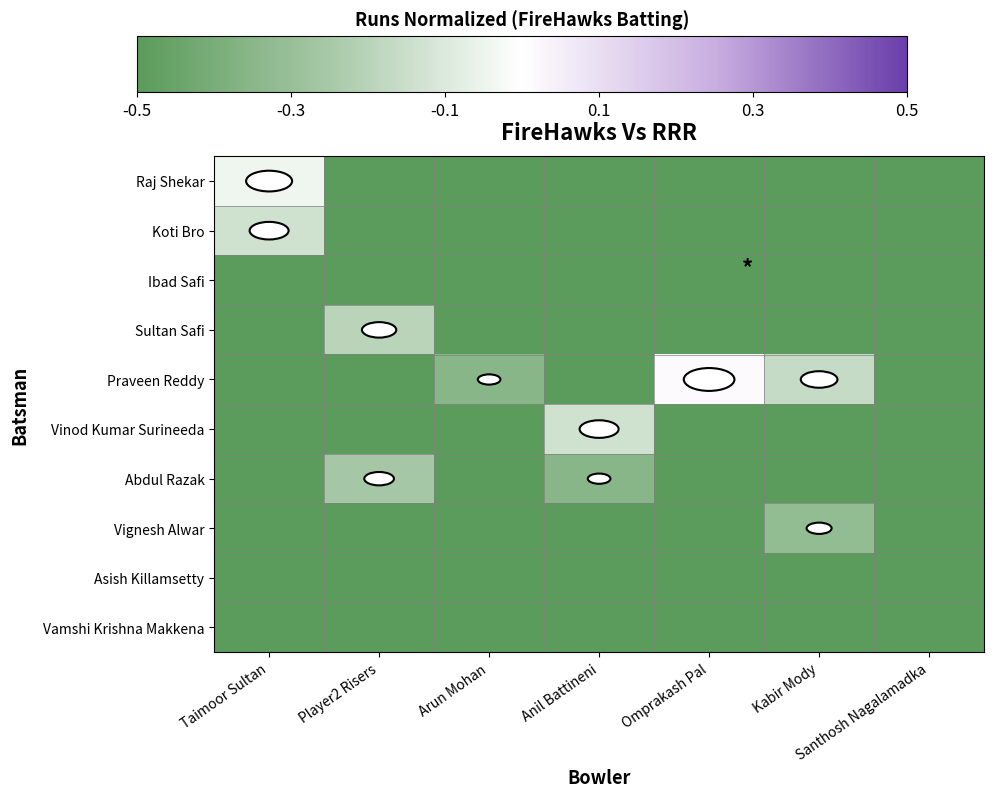

Reading left to right, list all the values displayed in this chart.

Raj Shekar: Taimoor Sultan=-0.0	Player2 Risers=-0.5	Arun Mohan=-0.5	Anil Battineni=-0.5	Omprakash Pal=-0.5	Kabir Mody=-0.5	Santhosh Nagalamadka=-0.5
Koti Bro: Taimoor Sultan=-0.1	Player2 Risers=-0.5	Arun Mohan=-0.5	Anil Battineni=-0.5	Omprakash Pal=-0.5	Kabir Mody=-0.5	Santhosh Nagalamadka=-0.5
Ibad Safi: Taimoor Sultan=-0.5	Player2 Risers=-0.5	Arun Mohan=-0.5	Anil Battineni=-0.5	Omprakash Pal=-0.5	Kabir Mody=-0.5	Santhosh Nagalamadka=-0.5
Sultan Safi: Taimoor Sultan=-0.5	Player2 Risers=-0.2	Arun Mohan=-0.5	Anil Battineni=-0.5	Omprakash Pal=-0.5	Kabir Mody=-0.5	Santhosh Nagalamadka=-0.5
Praveen Reddy: Taimoor Sultan=-0.5	Player2 Risers=-0.5	Arun Mohan=-0.3	Anil Battineni=-0.5	Omprakash Pal=0.0	Kabir Mody=-0.2	Santhosh Nagalamadka=-0.5
Vinod Kumar Surineeda: Taimoor Sultan=-0.5	Player2 Risers=-0.5	Arun Mohan=-0.5	Anil Battineni=-0.1	Omprakash Pal=-0.5	Kabir Mody=-0.5	Santhosh Nagalamadka=-0.5
Abdul Razak: Taimoor Sultan=-0.5	Player2 Risers=-0.3	Arun Mohan=-0.5	Anil Battineni=-0.3	Omprakash Pal=-0.5	Kabir Mody=-0.5	Santhosh Nagalamadka=-0.5
Vignesh Alwar: Taimoor Sultan=-0.5	Player2 Risers=-0.5	Arun Mohan=-0.5	Anil Battineni=-0.5	Omprakash Pal=-0.5	Kabir Mody=-0.3	Santhosh Nagalamadka=-0.5
Asish Killamsetty: Taimoor Sultan=-0.5	Player2 Risers=-0.5	Arun Mohan=-0.5	Anil Battineni=-0.5	Omprakash Pal=-0.5	Kabir Mody=-0.5	Santhosh Nagalamadka=-0.5
Vamshi Krishna Makkena: Taimoor Sultan=-0.5	Player2 Risers=-0.5	Arun Mohan=-0.5	Anil Battineni=-0.5	Omprakash Pal=-0.5	Kabir Mody=-0.5	Santhosh Nagalamadka=-0.5